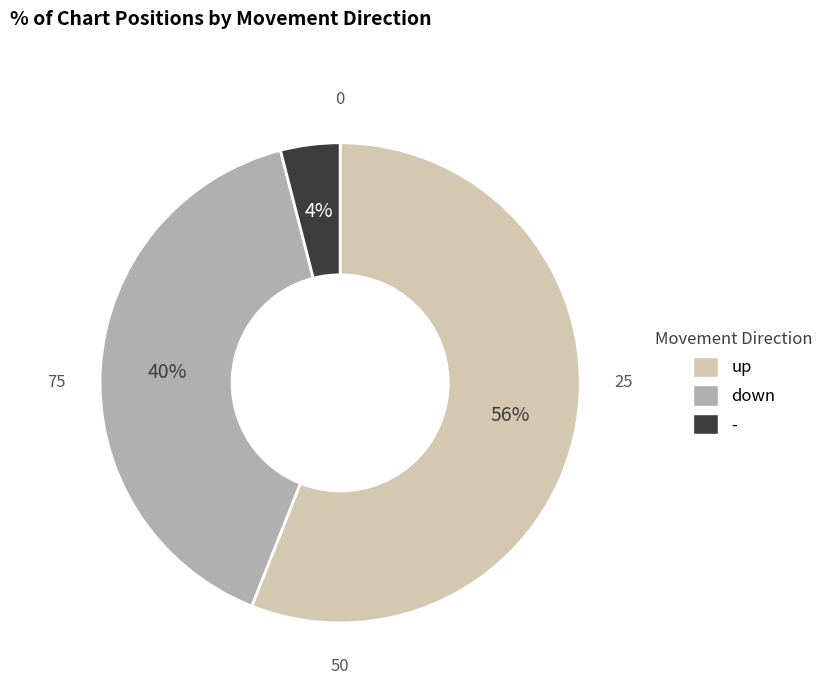

To the nearest percent, what is the average slice percentage?

33%